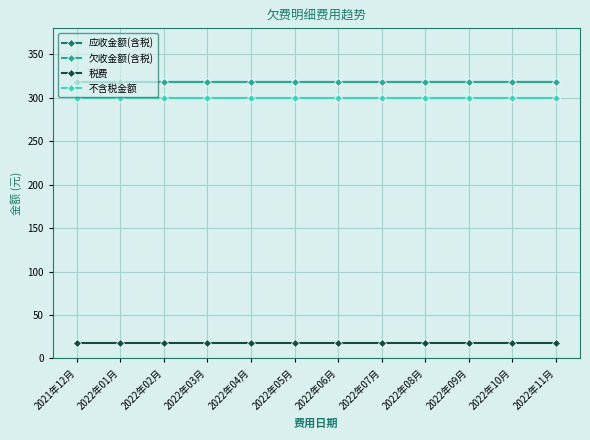

Is this an area chart (filled region under the line)?

No